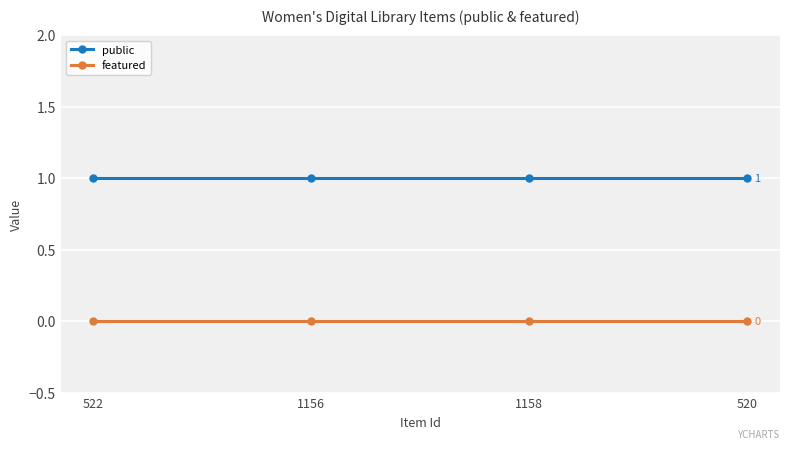

True or false: public and featured cross at least once.

False